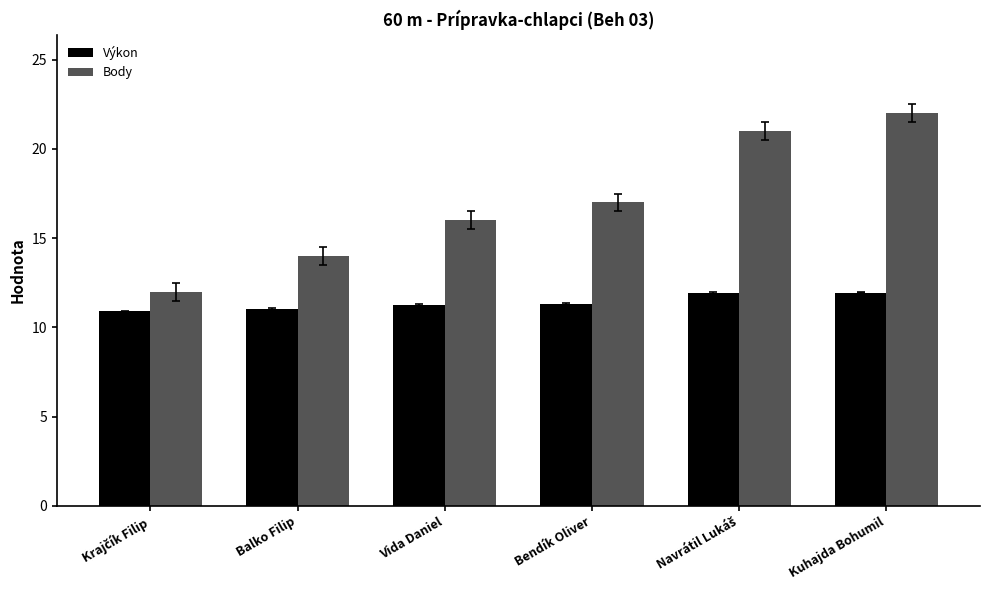

Which series has the widest spread of values?

Body